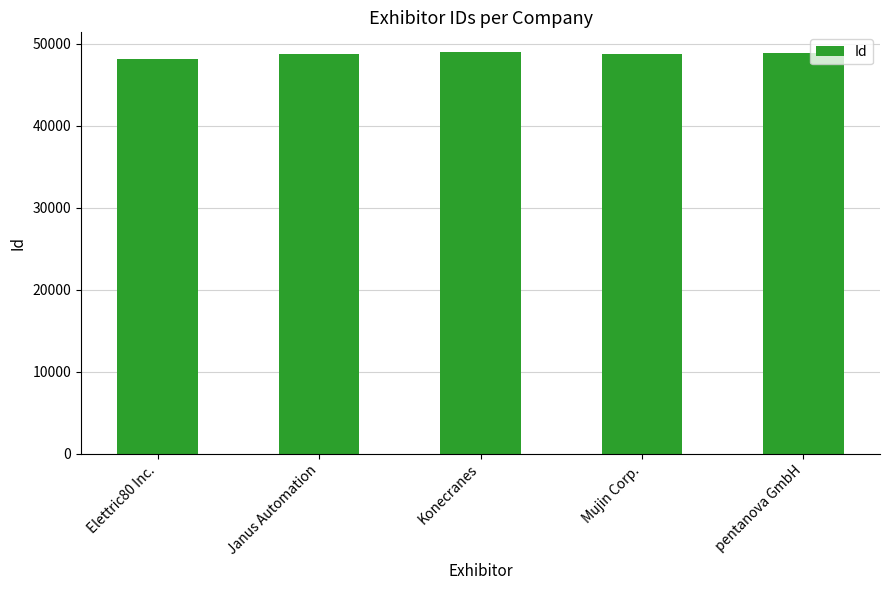

True or false: the data shows 48777 at Mujin Corp..

True